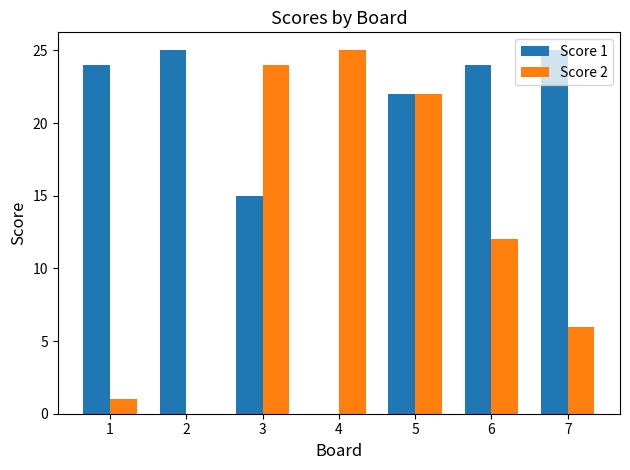

Reading left to right, list all the values displayed in this chart.

Score 1: 1=24	2=25	3=15	4=0	5=22	6=24	7=25
Score 2: 1=1	2=0	3=24	4=25	5=22	6=12	7=6